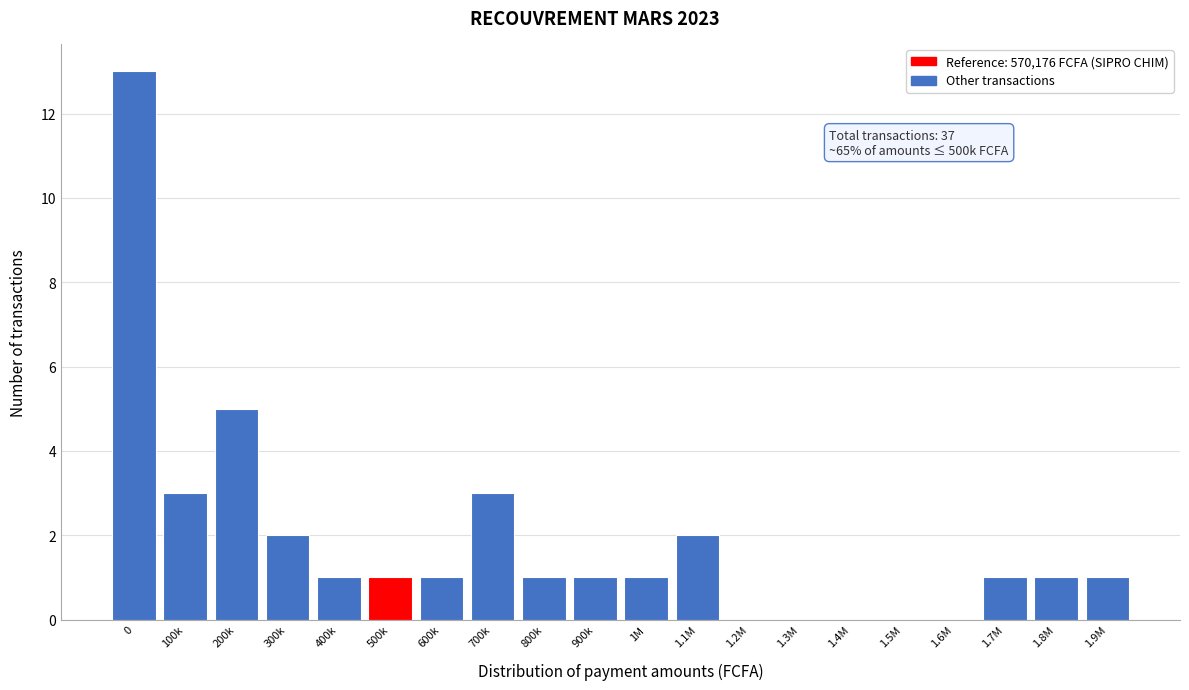

Reading left to right, transcribe all the data shown in this chart.

0=13	100k=3	200k=5	300k=2	400k=1	500k=1	600k=1	700k=3	800k=1	900k=1	1M=1	1.1M=2	1.2M=0	1.3M=0	1.4M=0	1.5M=0	1.6M=0	1.7M=1	1.8M=1	1.9M=1